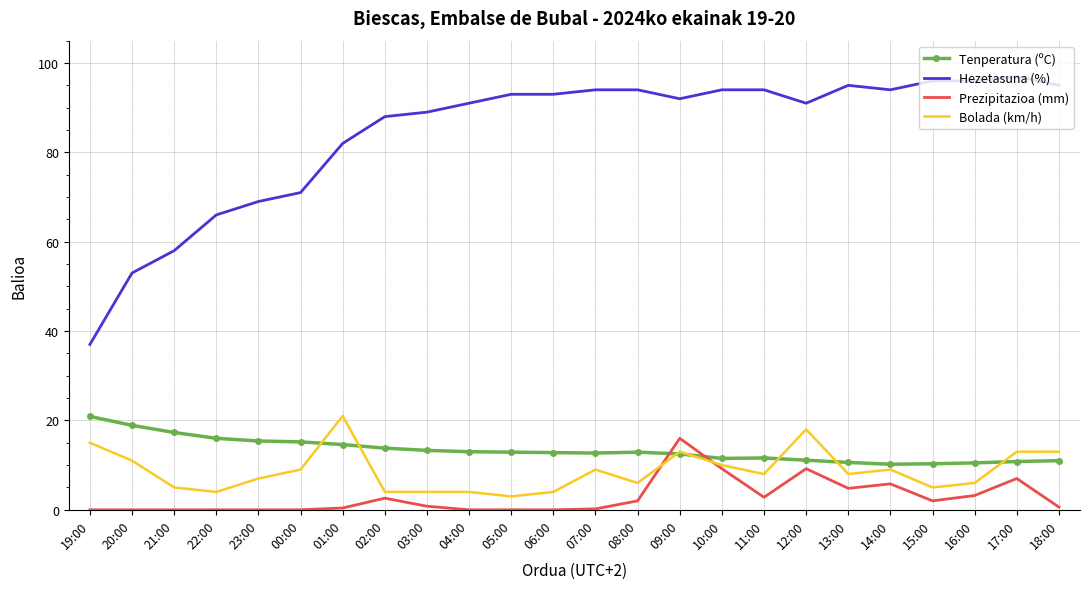

Which series changed the most between 06:00 and 12:00?

Bolada (km/h)